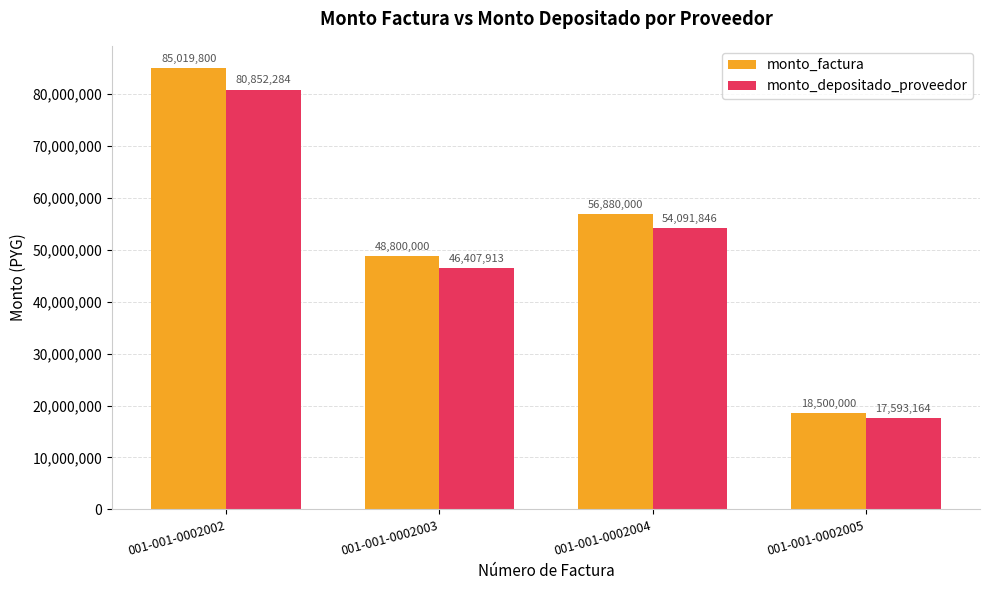

What are all the series names shown in the legend?

monto_factura, monto_depositado_proveedor